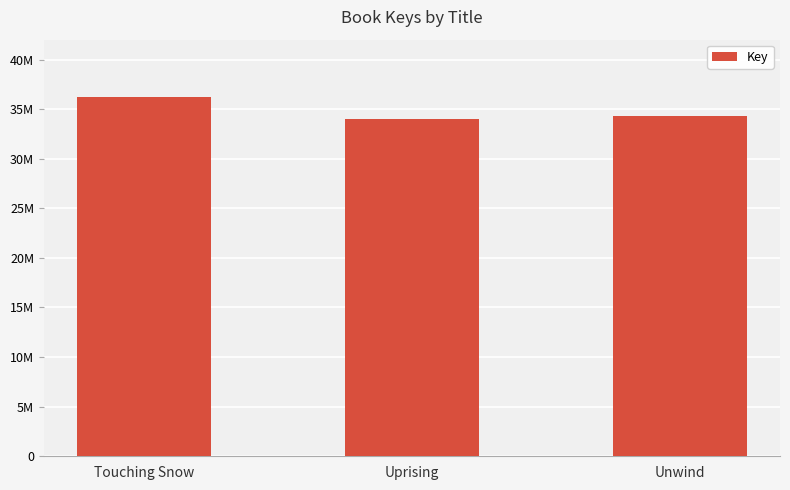

Does the chart contain any negative values?

No